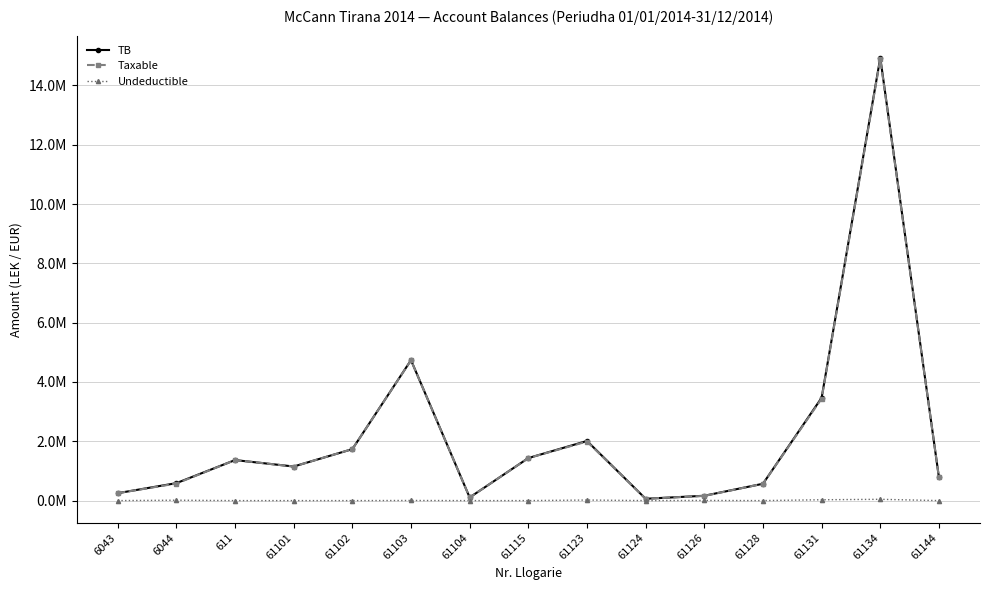

Is this an area chart (filled region under the line)?

No